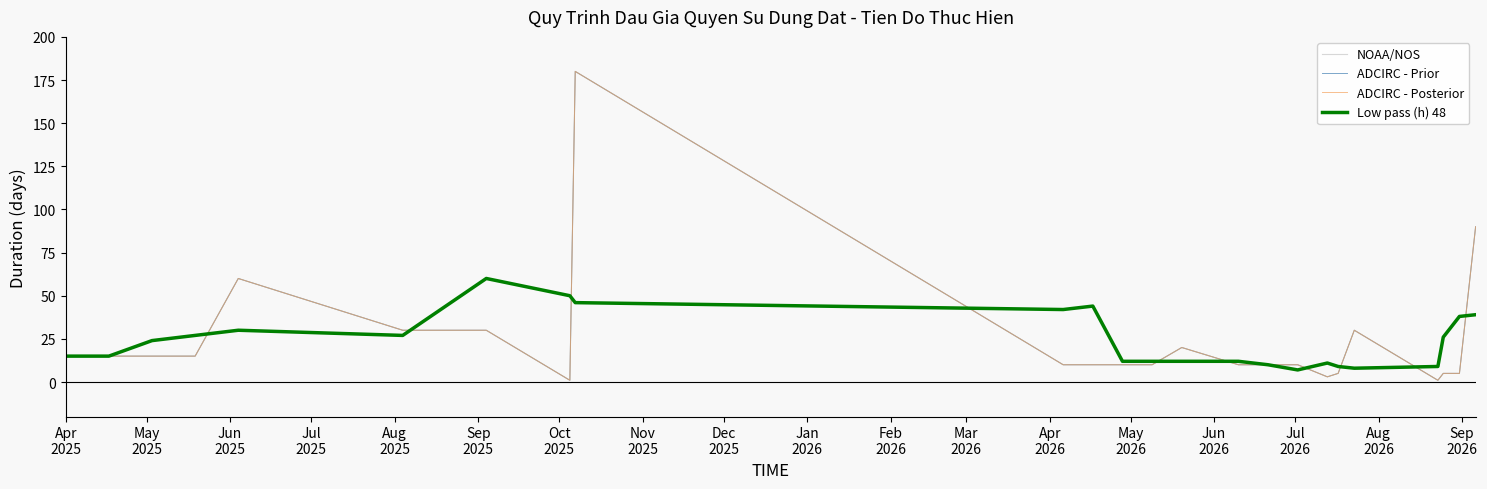

What is the difference between the maximum and second lowest values in the NOAA/NOS series?

179